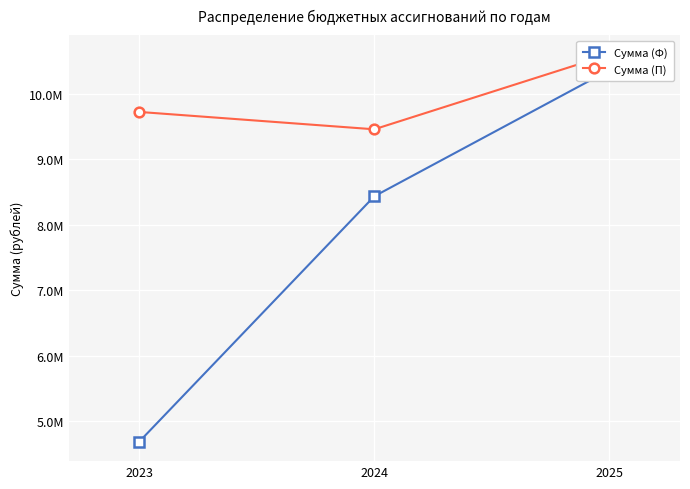

At how many categories does at least one series exceed 8353297?

3